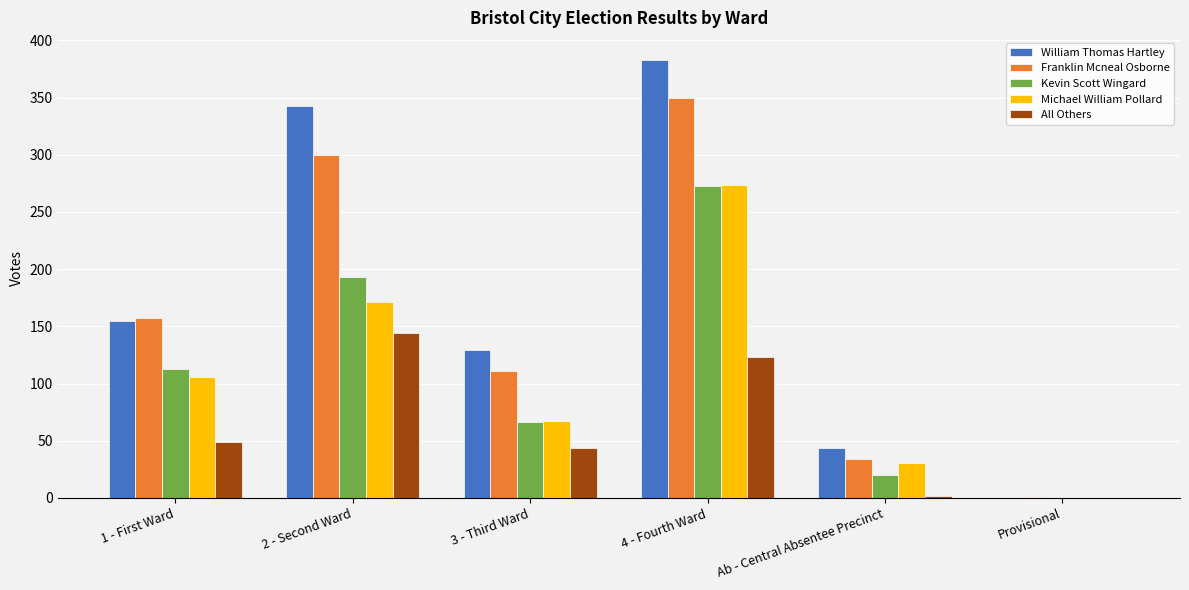

Reading left to right, transcribe all the data shown in this chart.

William Thomas Hartley: 155	343	129	383	44	0
Franklin Mcneal Osborne: 157	300	111	350	34	1
Kevin Scott Wingard: 113	193	66	273	20	0
Michael William Pollard: 106	171	67	274	31	0
All Others: 49	144	44	123	2	0